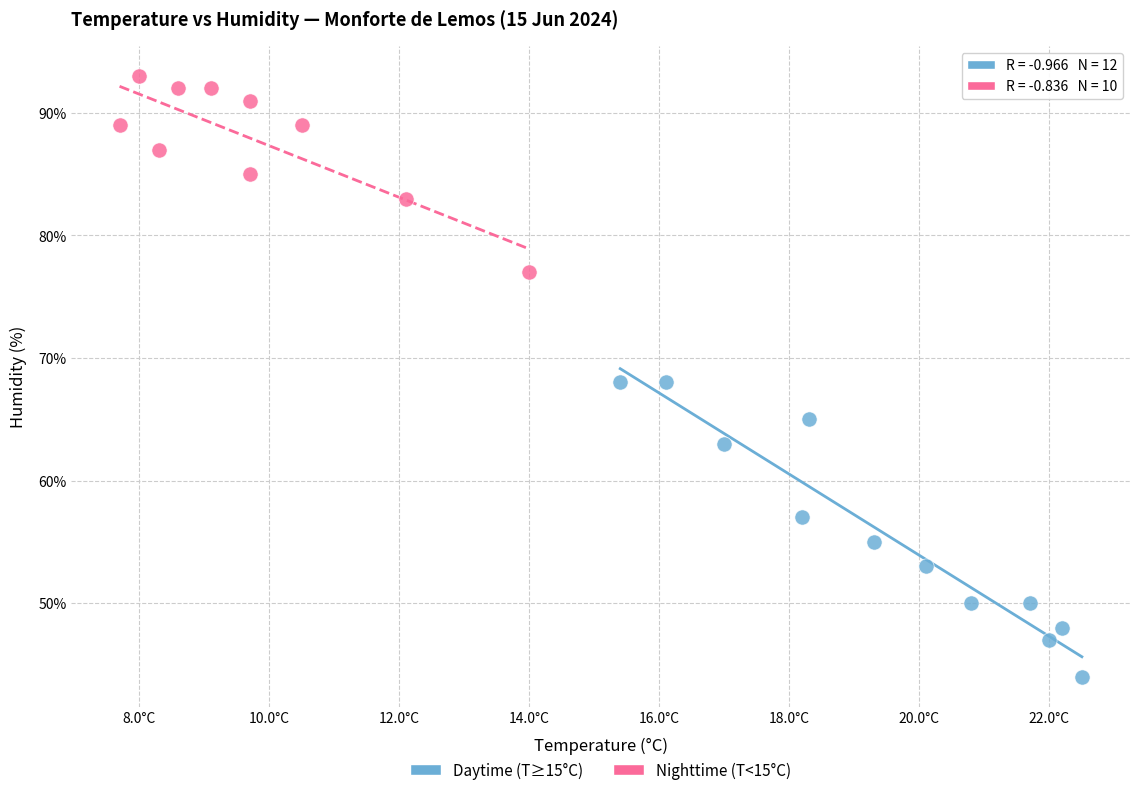

Which series has the largest Y range (max minus min)?

Daytime (T≥15°C)